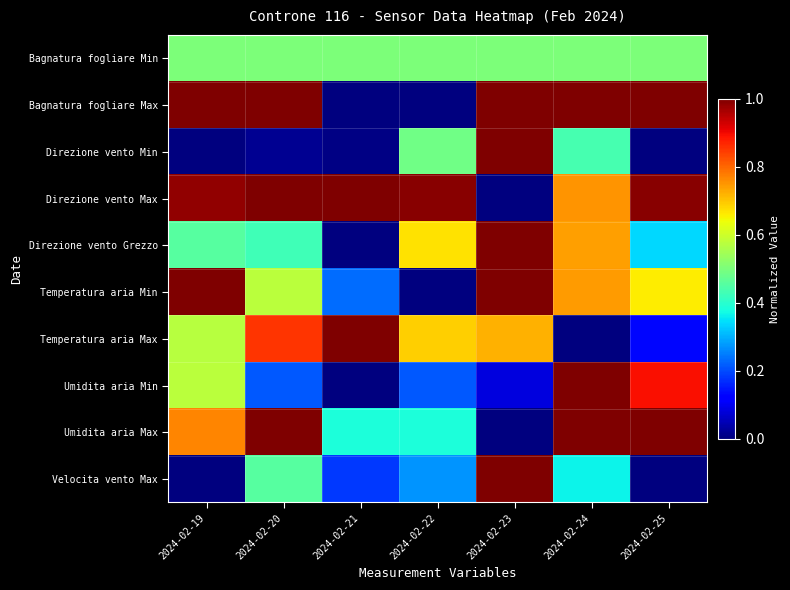

Reading left to right, list all the values displayed in this chart.

Bagnatura fogliare Min: 2024-02-19=0.5	2024-02-20=0.5	2024-02-21=0.5	2024-02-22=0.5	2024-02-23=0.5	2024-02-24=0.5	2024-02-25=0.5
Bagnatura fogliare Max: 2024-02-19=1.0	2024-02-20=1.0	2024-02-21=0.0	2024-02-22=0.0	2024-02-23=1.0	2024-02-24=1.0	2024-02-25=1.0
Direzione vento Min: 2024-02-19=0.0	2024-02-20=0.0	2024-02-21=0.0	2024-02-22=0.5	2024-02-23=1.0	2024-02-24=0.4	2024-02-25=0.0
Direzione vento Max: 2024-02-19=1.0	2024-02-20=1.0	2024-02-21=1.0	2024-02-22=1.0	2024-02-23=0.0	2024-02-24=0.8	2024-02-25=1.0
Direzione vento Grezzo: 2024-02-19=0.5	2024-02-20=0.4	2024-02-21=0.0	2024-02-22=0.7	2024-02-23=1.0	2024-02-24=0.7	2024-02-25=0.3
Temperatura aria Min: 2024-02-19=1.0	2024-02-20=0.6	2024-02-21=0.2	2024-02-22=0.0	2024-02-23=1.0	2024-02-24=0.7	2024-02-25=0.7
Temperatura aria Max: 2024-02-19=0.6	2024-02-20=0.9	2024-02-21=1.0	2024-02-22=0.7	2024-02-23=0.7	2024-02-24=0.0	2024-02-25=0.1
Umidita aria Min: 2024-02-19=0.6	2024-02-20=0.2	2024-02-21=0.0	2024-02-22=0.2	2024-02-23=0.1	2024-02-24=1.0	2024-02-25=0.9
Umidita aria Max: 2024-02-19=0.8	2024-02-20=1.0	2024-02-21=0.4	2024-02-22=0.4	2024-02-23=0.0	2024-02-24=1.0	2024-02-25=1.0
Velocita vento Max: 2024-02-19=0.0	2024-02-20=0.5	2024-02-21=0.2	2024-02-22=0.3	2024-02-23=1.0	2024-02-24=0.4	2024-02-25=0.0